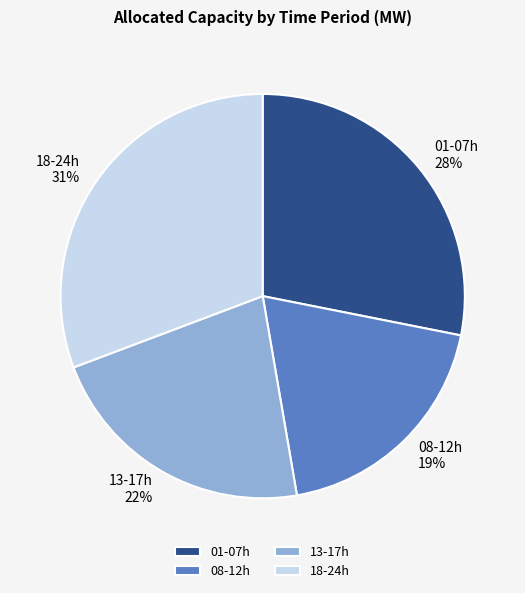

Which category has the smallest portion of the pie?

08-12h